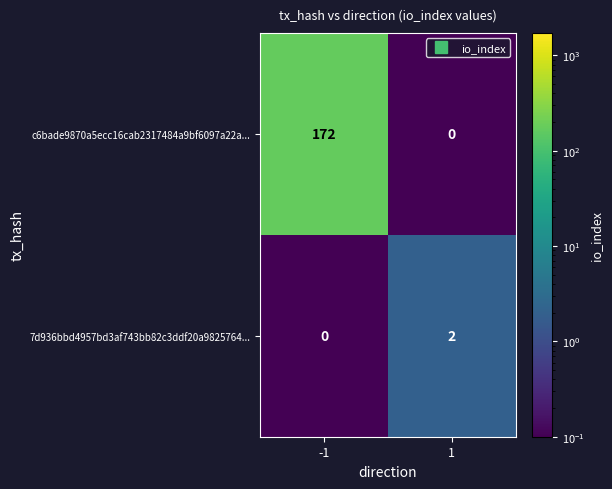

Rank the series by their average value, from lowest to highest.

7d936bbd4957bd3af743bb82c3ddf20a9825764..., c6bade9870a5ecc16cab2317484a9bf6097a22a...